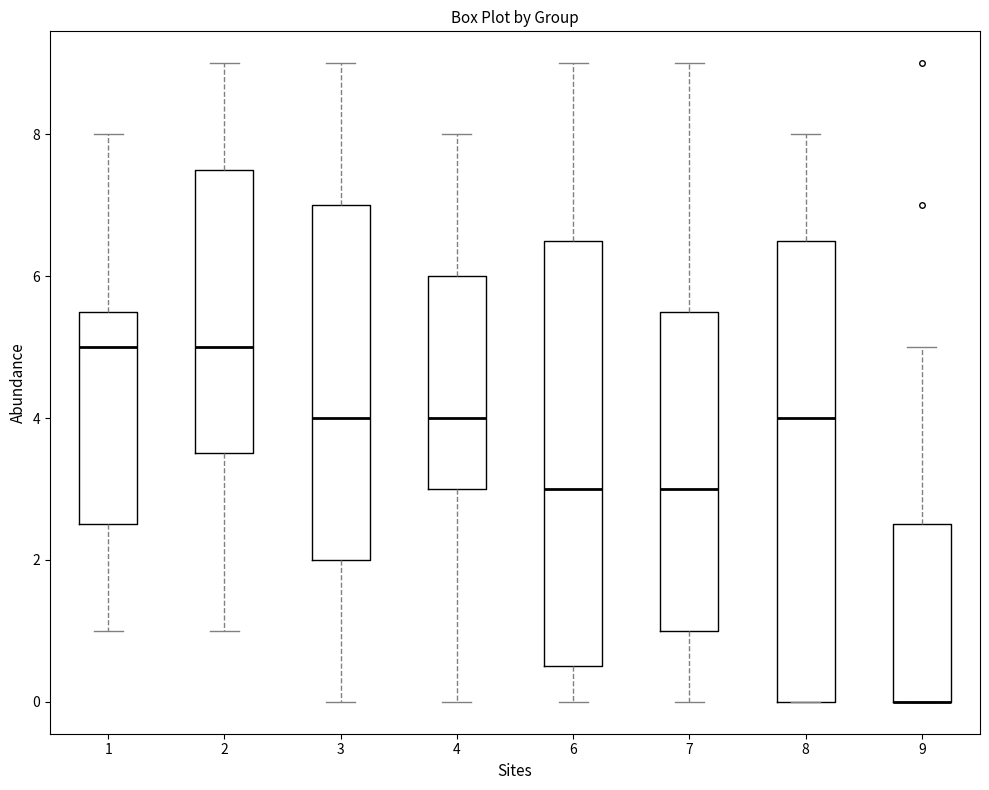

Reading left to right, transcribe this box plot: for each box, give where its median line is, the range the box spans, and where its two whiskers end, as read against the y-axis. The values are not printed on the chart, so give them approximately, as read against the axis.

1: median 5.0, box 2.6 to 5.6, whiskers 1.0 to 8.0
2: median 5.0, box 3.6 to 7.6, whiskers 1.0 to 9.0
3: median 4.0, box 2.0 to 7.0, whiskers 0.0 to 9.0
4: median 4.0, box 3.0 to 6.0, whiskers 0.0 to 8.0
6: median 3.0, box 0.6 to 6.6, whiskers 0.0 to 9.0
7: median 3.0, box 1.0 to 5.6, whiskers 0.0 to 9.0
8: median 4.0, box 0.0 to 6.6, whiskers 0.0 to 8.0
9: median 0.0 (drawn on the box's lower edge), box 0.0 to 2.6, whiskers 0.0 to 5.0